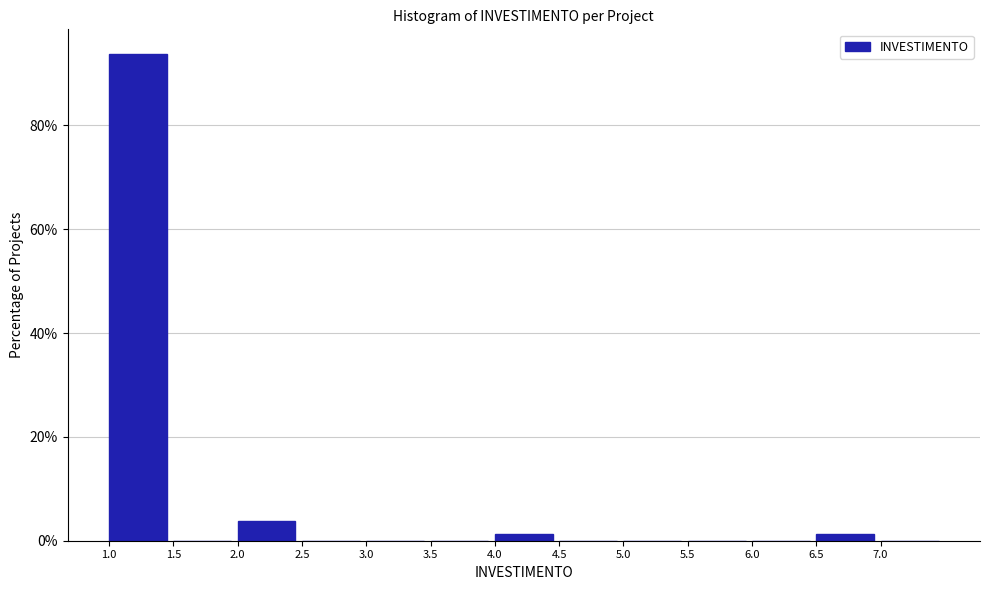

Over which range of the x-axis is the bar tallest?

1.0 to 1.5